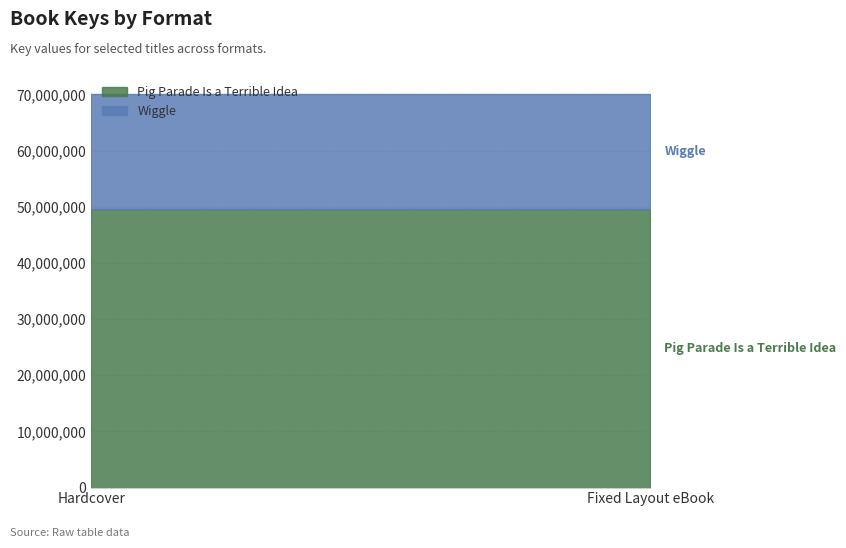

What is the sum of all Pig Parade Is a Terrible Idea values?

99299412